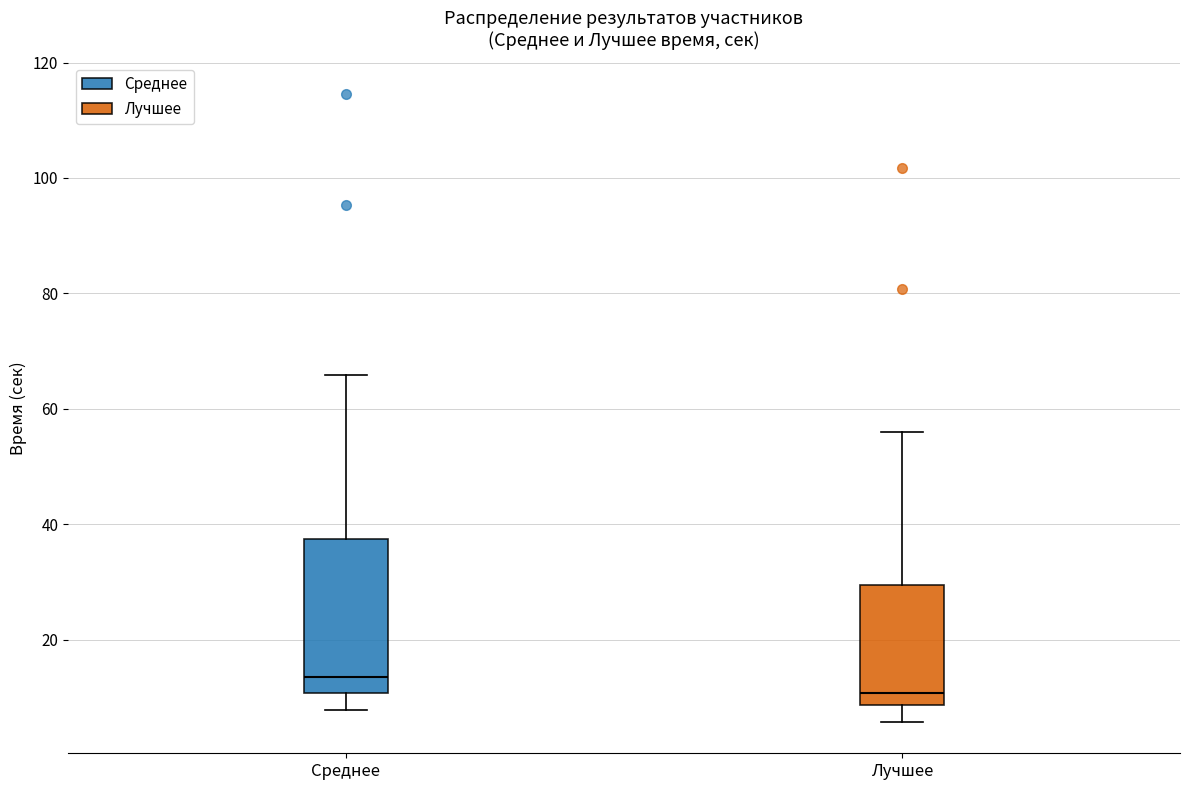

Reading left to right, transcribe this box plot: for each box, give where its median line is, the range the box spans, and where its two whiskers end, as read against the y-axis. The values are not printed on the chart, so give them approximately, as read against the axis.

Среднее: median 14, box 10 to 38, whiskers 8 to 66
Лучшее: median 10, box 8 to 30, whiskers 6 to 56